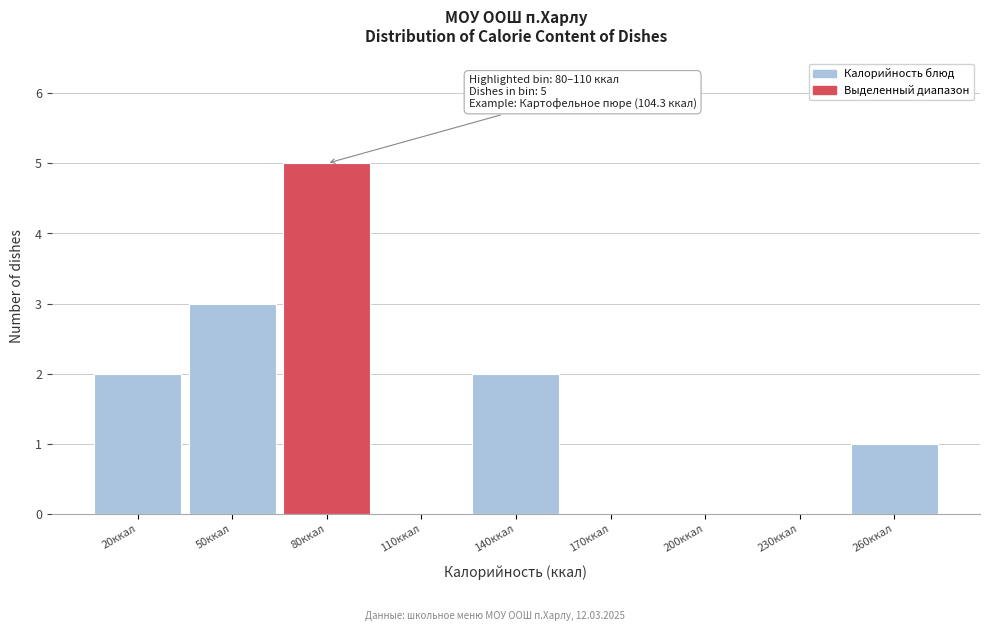

Reading left to right, extract all data points from this chart.

20ккал=2	50ккал=3	80ккал=5	110ккал=0	140ккал=2	170ккал=0	200ккал=0	230ккал=0	260ккал=1